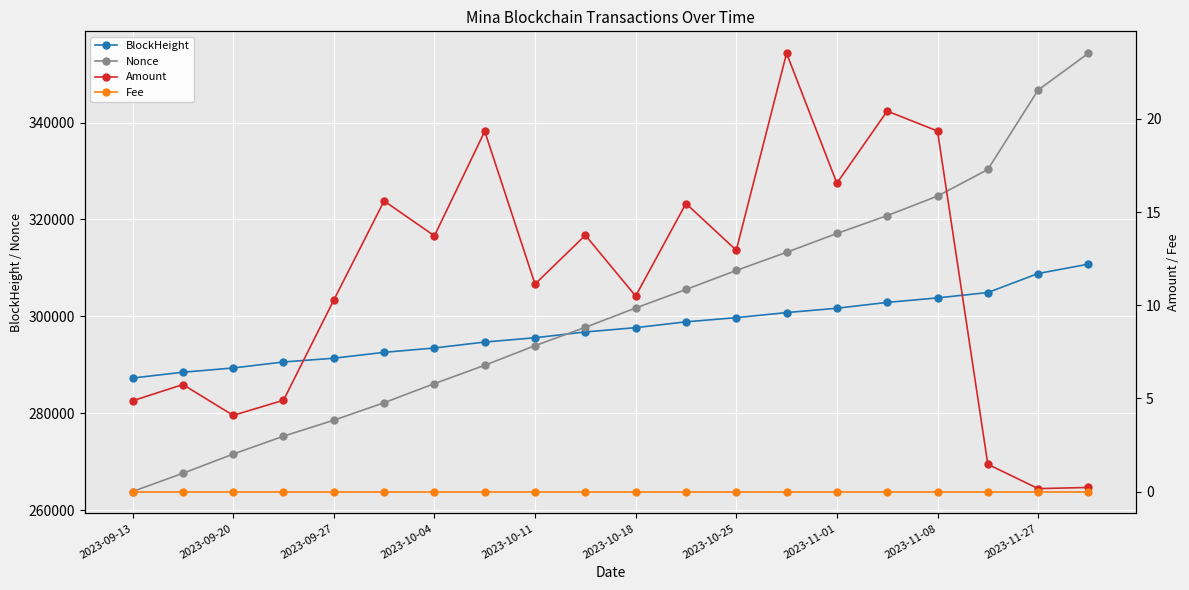

The value of Nonce at 2023-10-18 is 446904. True or false?

False